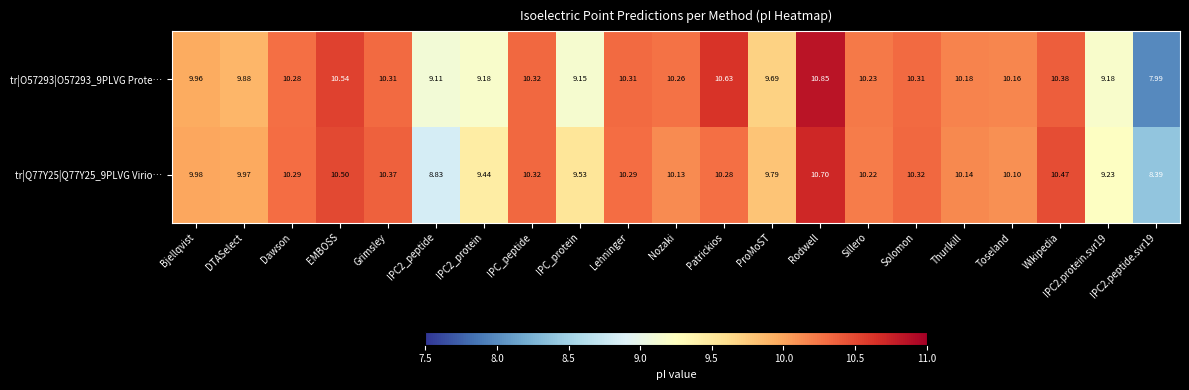

Which series has the largest range (max minus min)?

tr|O57293|O57293_9PLVG Prote…